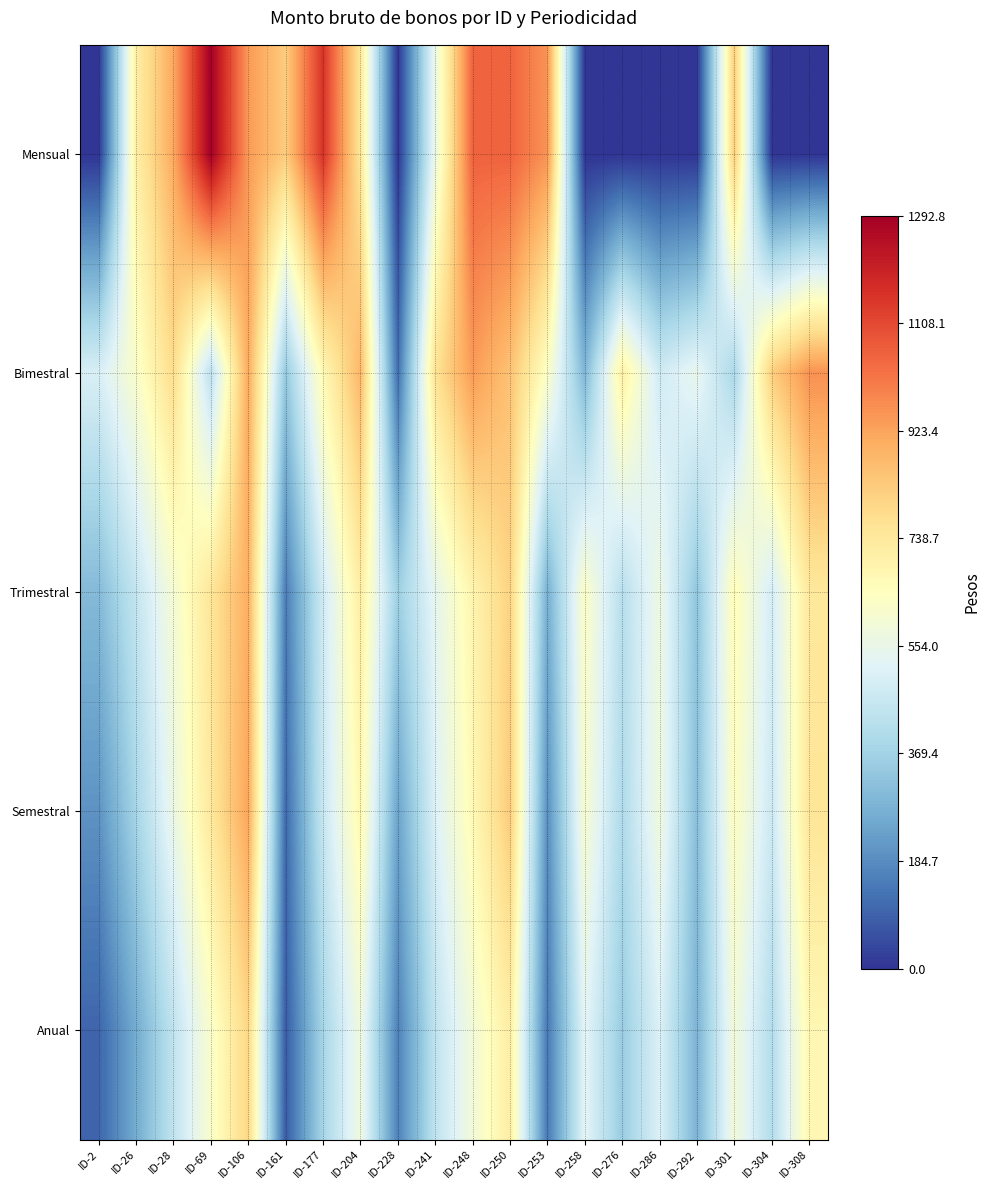

Reading right to left, extract all data points from this chart.

Mensual: ID-308=0.0	ID-304=0.0	ID-301=825.4	ID-292=0.0	ID-286=0.0	ID-276=0.0	ID-258=0.0	ID-253=955.5	ID-250=1053.4	ID-248=1053.4	ID-241=561.0	ID-228=0.0	ID-204=750.1	ID-177=1157.1	ID-161=825.4	ID-106=944.5	ID-69=1292.8	ID-28=910.0	ID-26=714.4	ID-2=0.0
Bimestral: ID-308=960.0	ID-304=820.0	ID-301=390.0	ID-292=550.0	ID-286=480.0	ID-276=710.0	ID-258=290.0	ID-253=630.0	ID-250=850.0	ID-248=940.0	ID-241=760.0	ID-228=120.0	ID-204=880.0	ID-177=670.0	ID-161=340.0	ID-106=910.0	ID-69=430.0	ID-28=780.0	ID-26=620.0	ID-2=500.0
Trimestral: ID-308=740.0	ID-304=490.0	ID-301=660.0	ID-292=330.0	ID-286=570.0	ID-276=420.0	ID-258=630.0	ID-253=270.0	ID-250=810.0	ID-248=690.0	ID-241=540.0	ID-228=360.0	ID-204=720.0	ID-177=480.0	ID-161=150.0	ID-106=900.0	ID-69=750.0	ID-28=600.0	ID-26=450.0	ID-2=300.0
Semestral: ID-308=750.0	ID-304=470.0	ID-301=640.0	ID-292=310.0	ID-286=580.0	ID-276=400.0	ID-258=610.0	ID-253=190.0	ID-250=830.0	ID-248=670.0	ID-241=510.0	ID-228=240.0	ID-204=680.0	ID-177=460.0	ID-161=110.0	ID-106=920.0	ID-69=740.0	ID-28=560.0	ID-26=380.0	ID-2=200.0
Anual: ID-308=680.0	ID-304=410.0	ID-301=590.0	ID-292=280.0	ID-286=510.0	ID-276=350.0	ID-258=530.0	ID-253=140.0	ID-250=720.0	ID-248=590.0	ID-241=440.0	ID-228=160.0	ID-204=580.0	ID-177=380.0	ID-161=80.0	ID-106=800.0	ID-69=620.0	ID-28=440.0	ID-26=260.0	ID-2=100.0